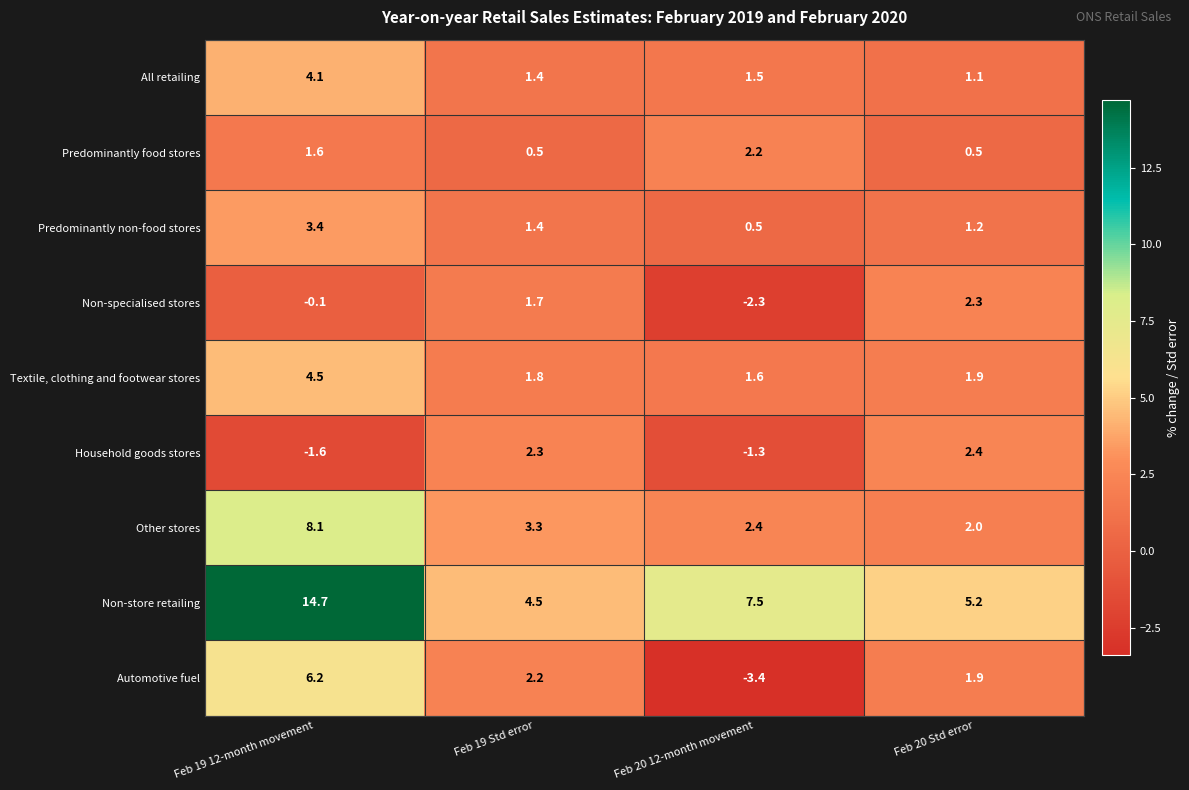

What is the maximum value for Other stores?

8.1